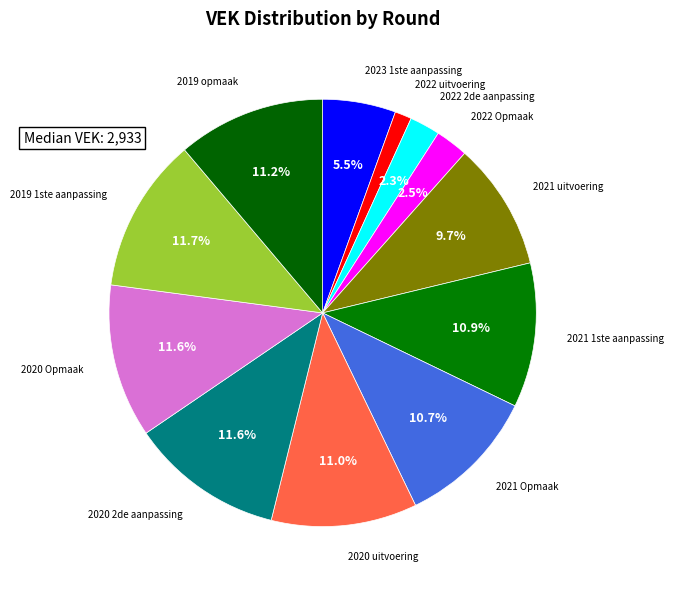

Is it true that 2022 uitvoering is 1% of the pie?

True